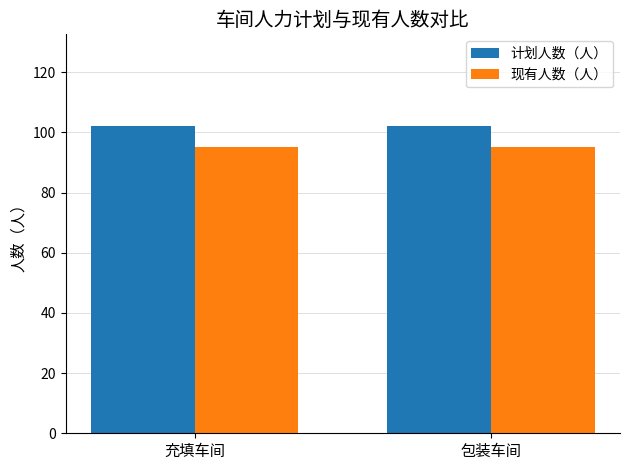

The 计划人数（人） series shows 102 at 充填车间. True or false?

True